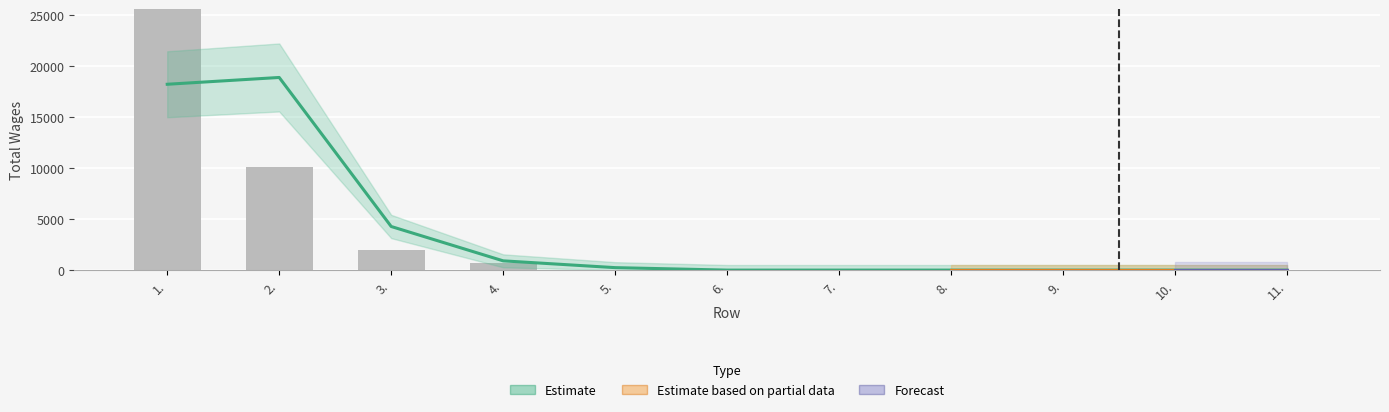

Which category has the highest value across all series?

1.